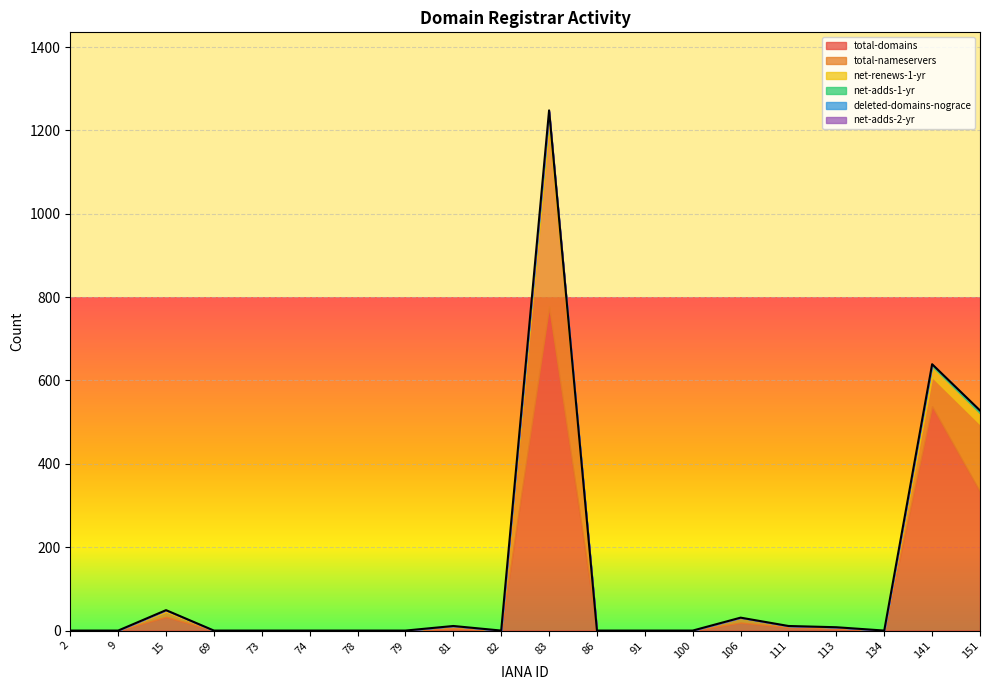

What is the maximum value shown in the chart?

777